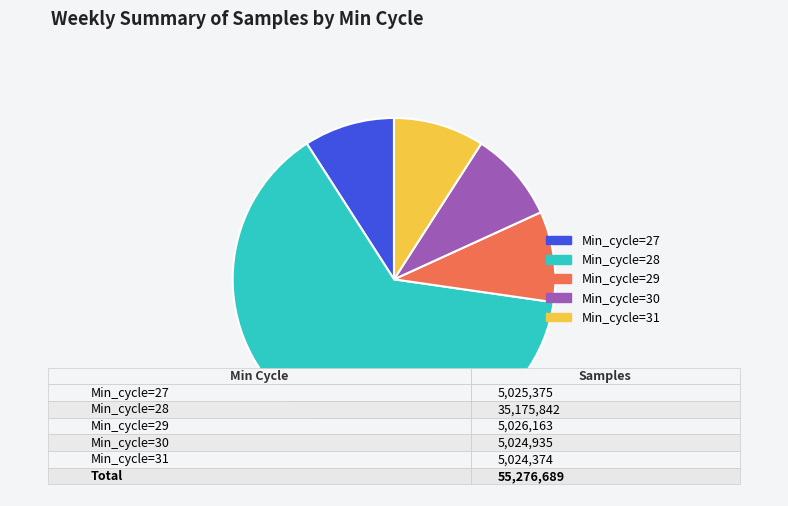

Is there a majority slice in this chart?

Yes